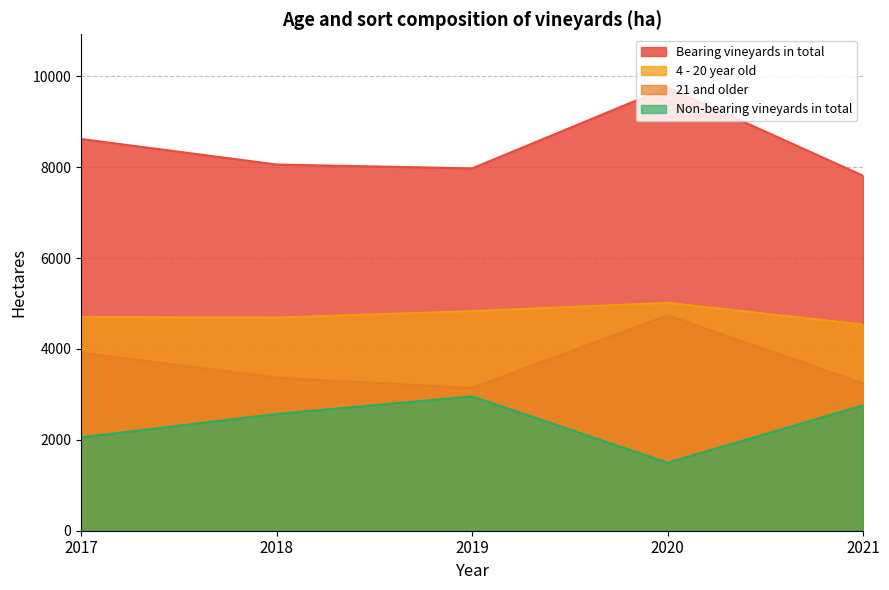

At which label is 4 - 20 year old closest to 4775?

2019